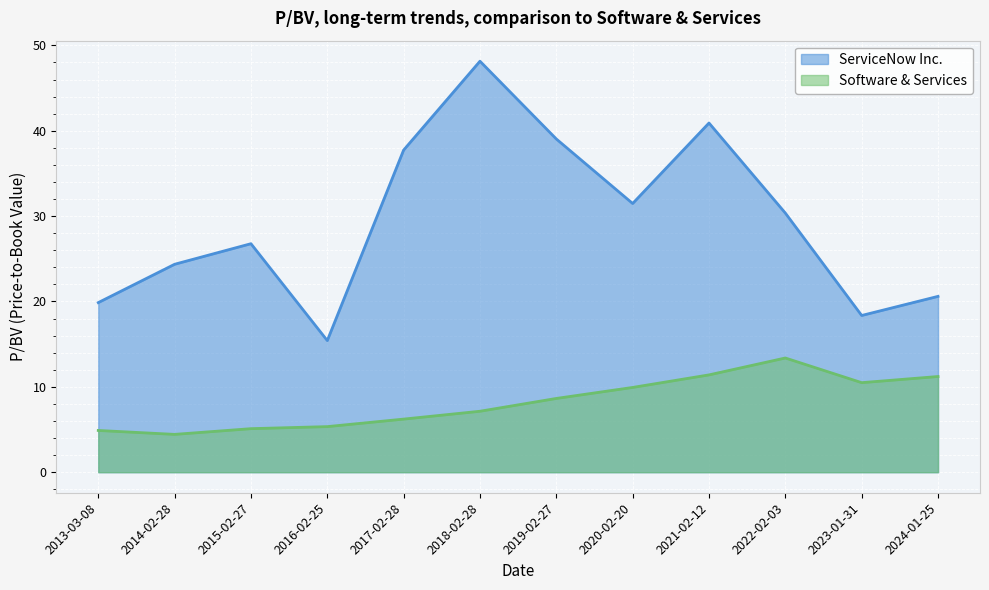

What is the value of the Software & Services point at the 5th from the left?

6.2